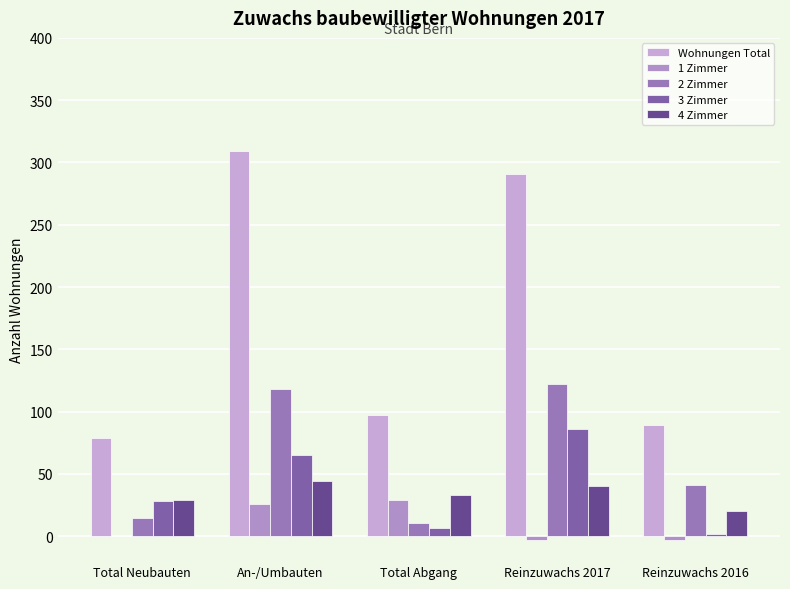

Where is 1 Zimmer nearest to the value 13?

Total Neubauten